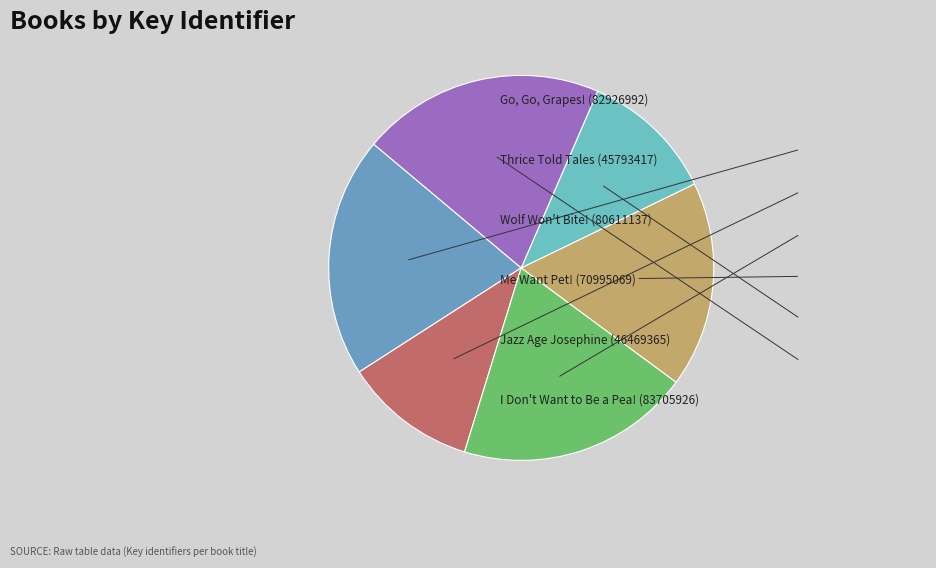

Count the number of slices in the pie.

6